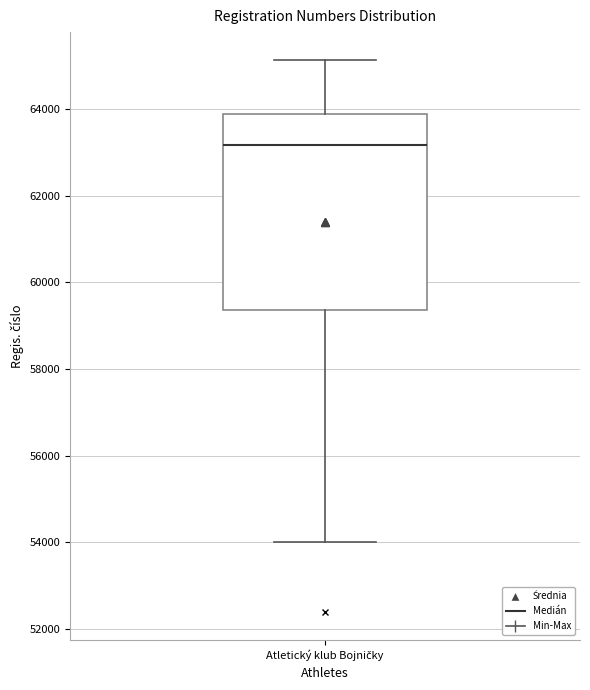

Transcribe this box plot: give where the median line is, the range the box spans, and where the two whiskers end, as read against the y-axis. The values are not printed on the chart, so give them approximately, as read against the axis.

median 63200, box 59400 to 63800, whiskers 54000 to 65200